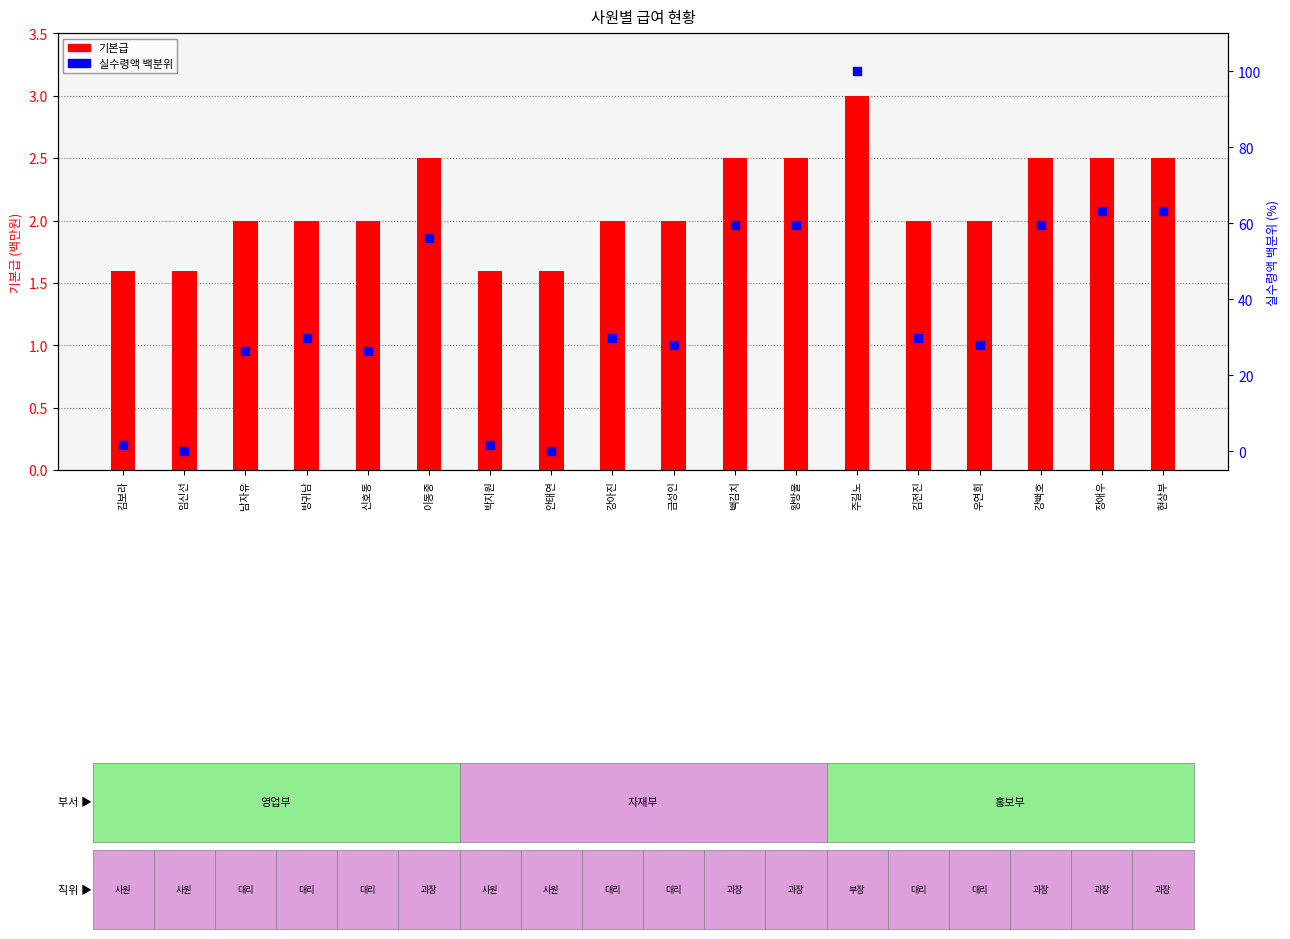

At which category is the sum across all series the highest?

주길노